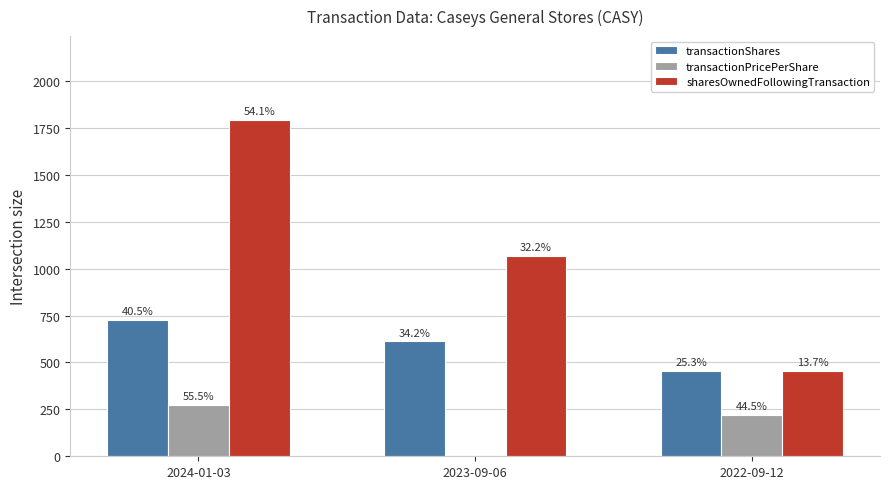

Does the chart contain stacked bars?

No